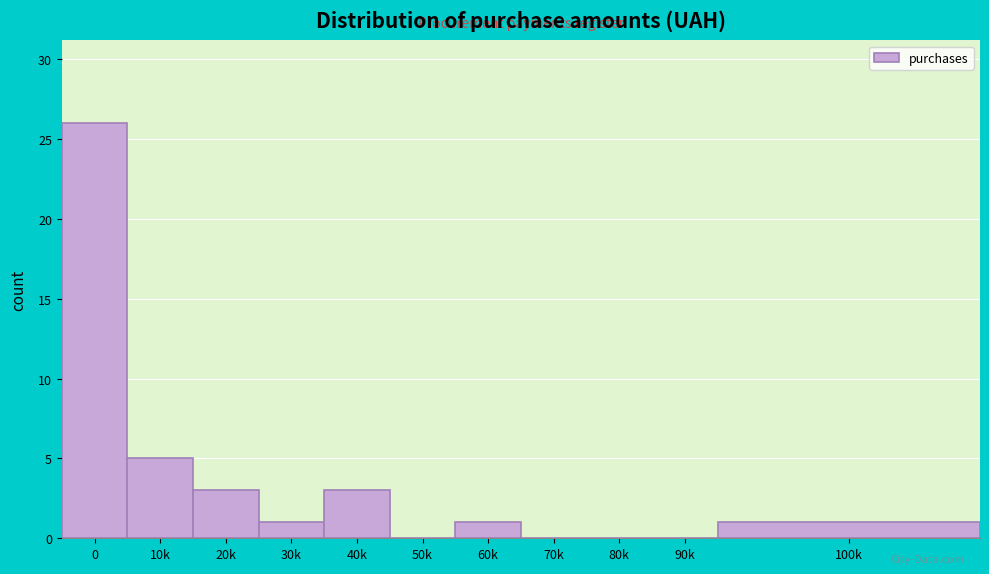

Reading right to left, transcribe all the data shown in this chart.

100k=1	90k=0	80k=0	70k=0	60k=1	50k=0	40k=3	30k=1	20k=3	10k=5	0=26